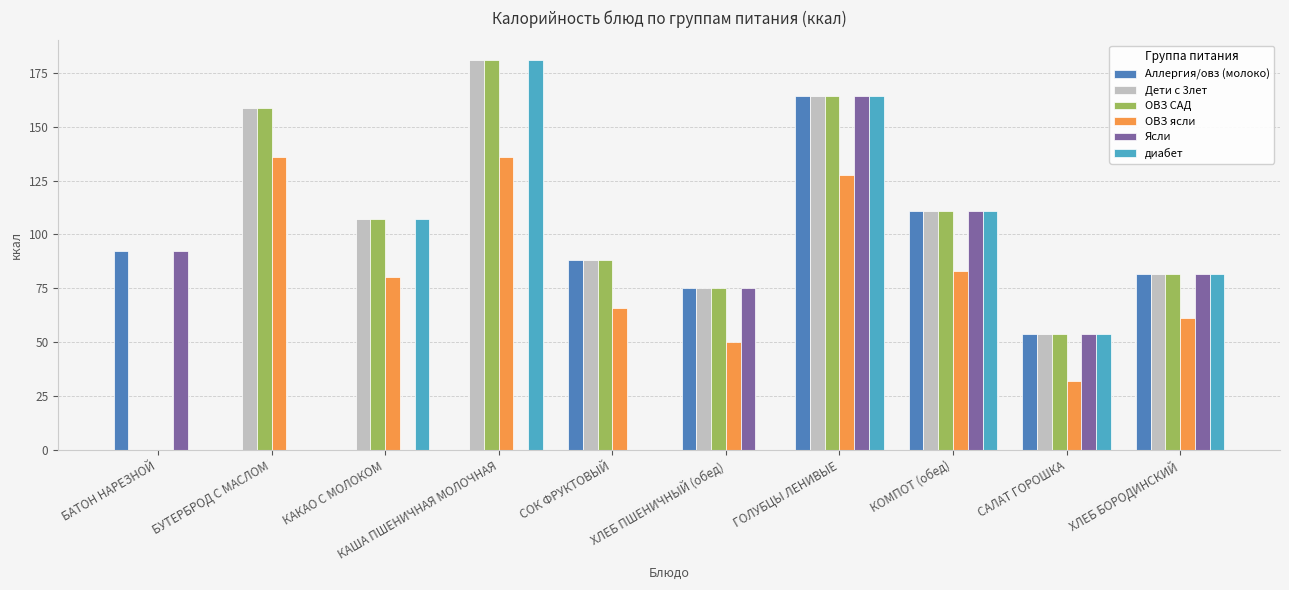

What is the sum of all диабет values?

698.5